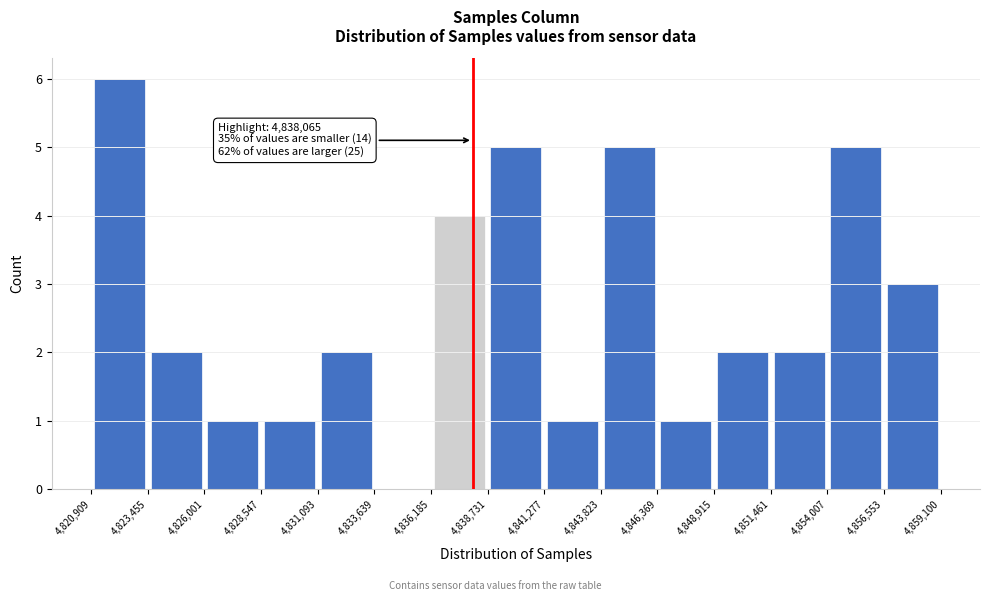

Which range on the x-axis has the tallest bar?

4,820,909 to 4,823,455